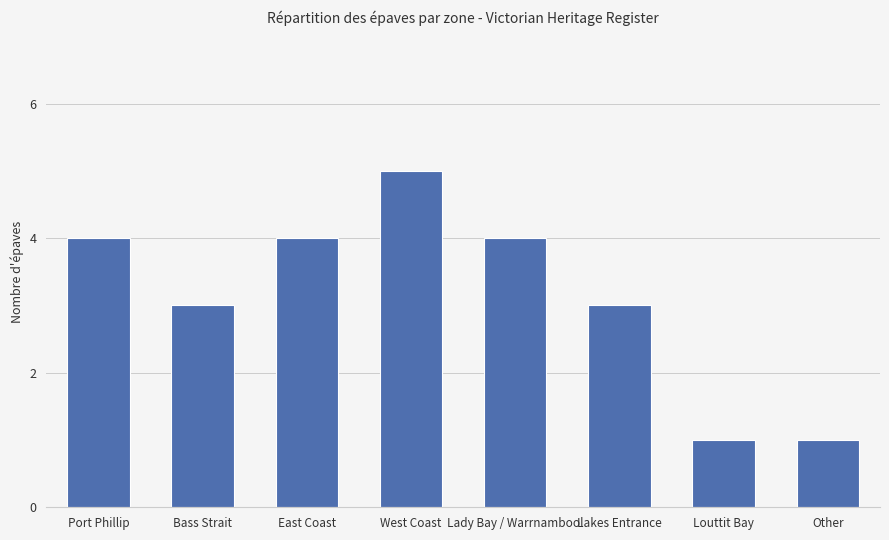

Which category has the highest value across all series?

West Coast